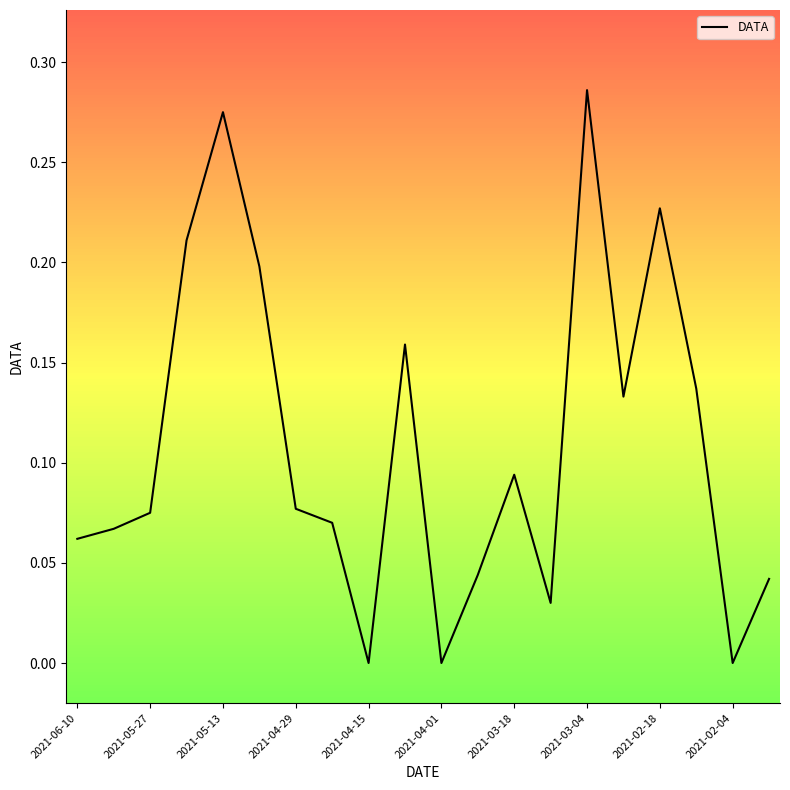

What is the difference between the maximum and second lowest values?

0.3